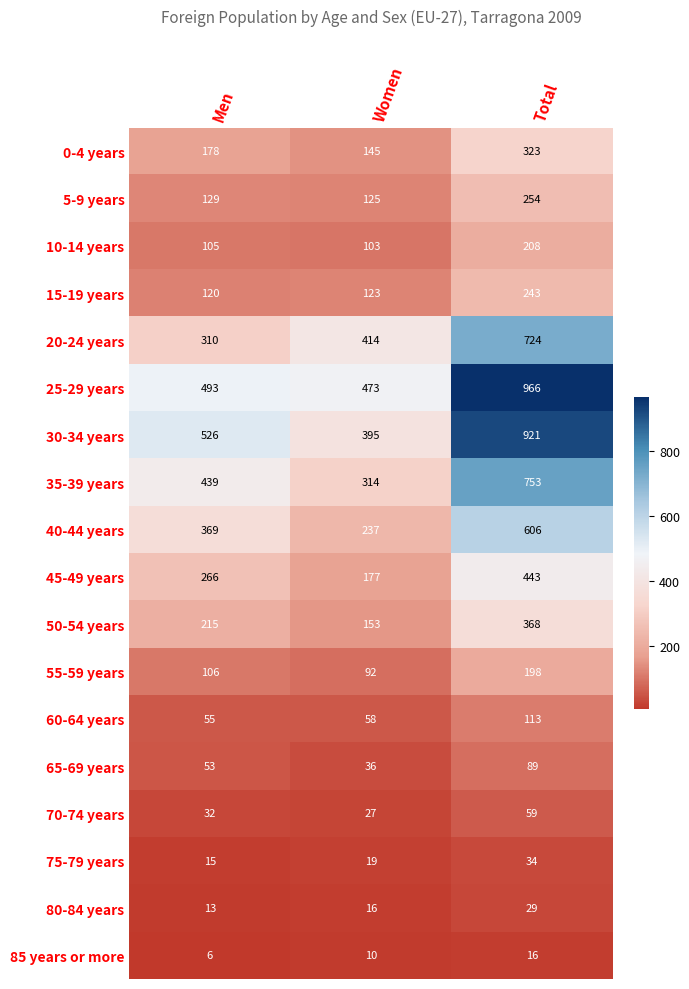

Between Women and Total, which series saw the biggest shift?

30-34 years